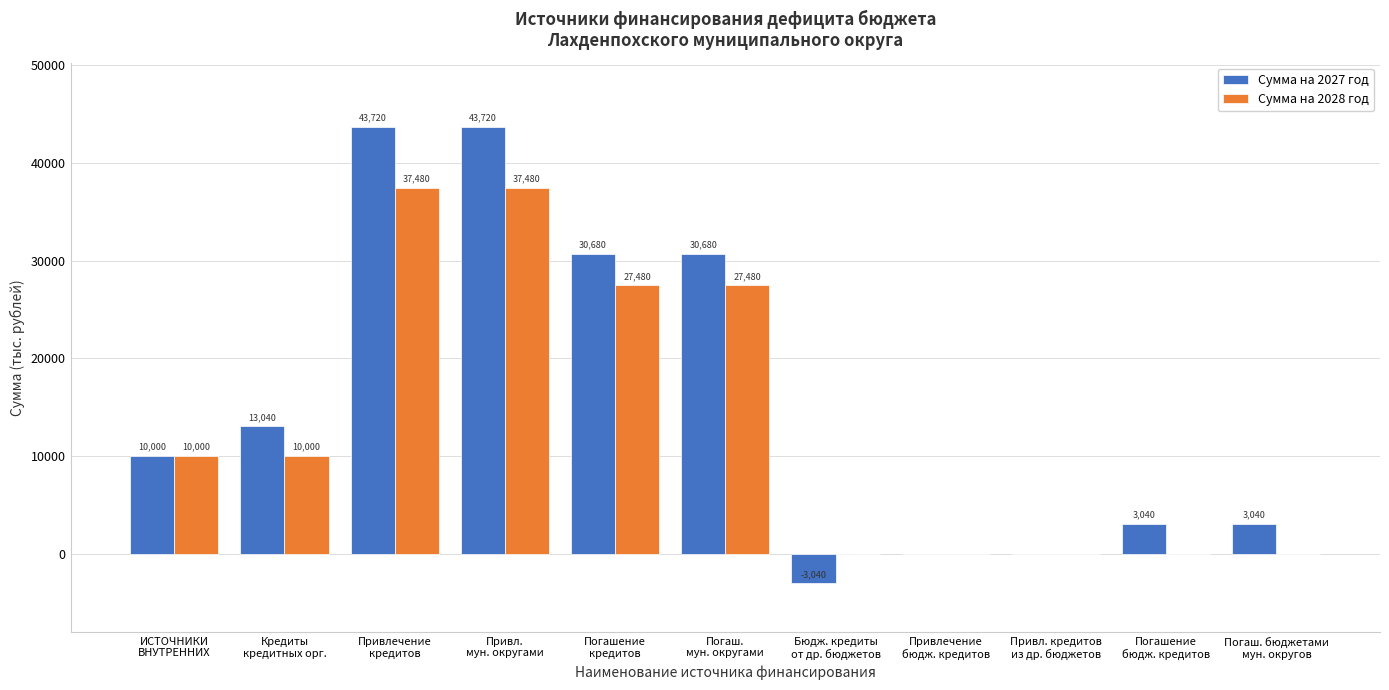

What is the maximum value for Сумма на 2027 год?

43720